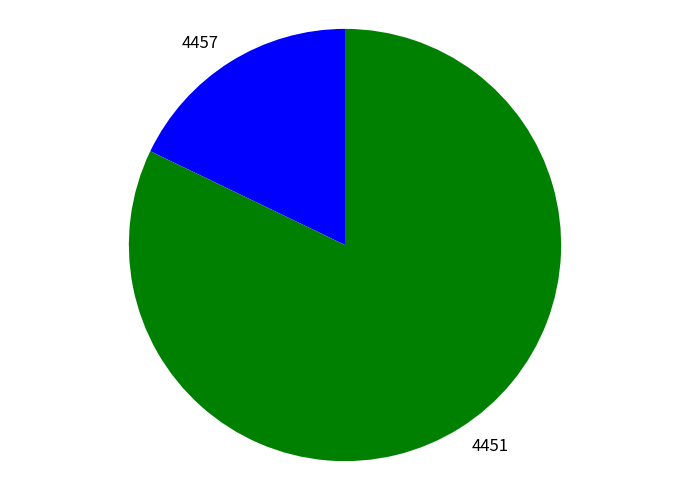

Which has a higher value, 4451 or 4457?

4451